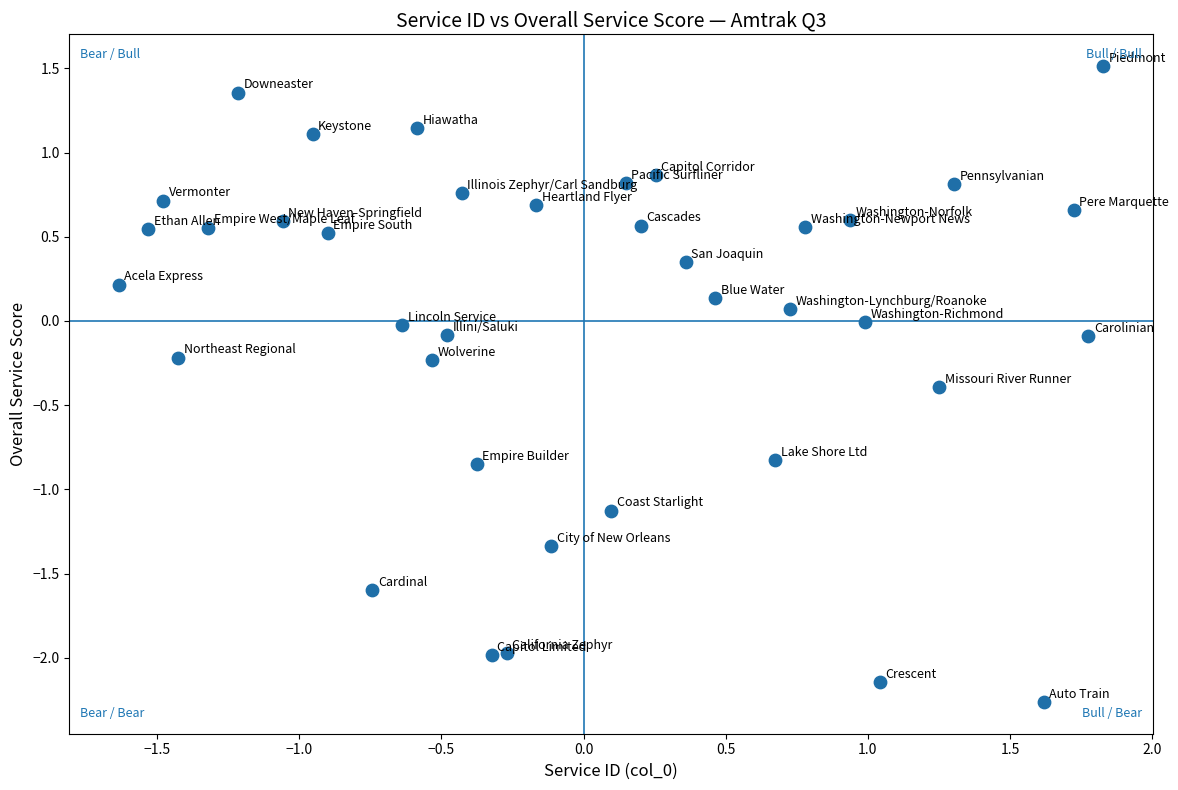

What is the range of Y values (max minus min)?

3.8